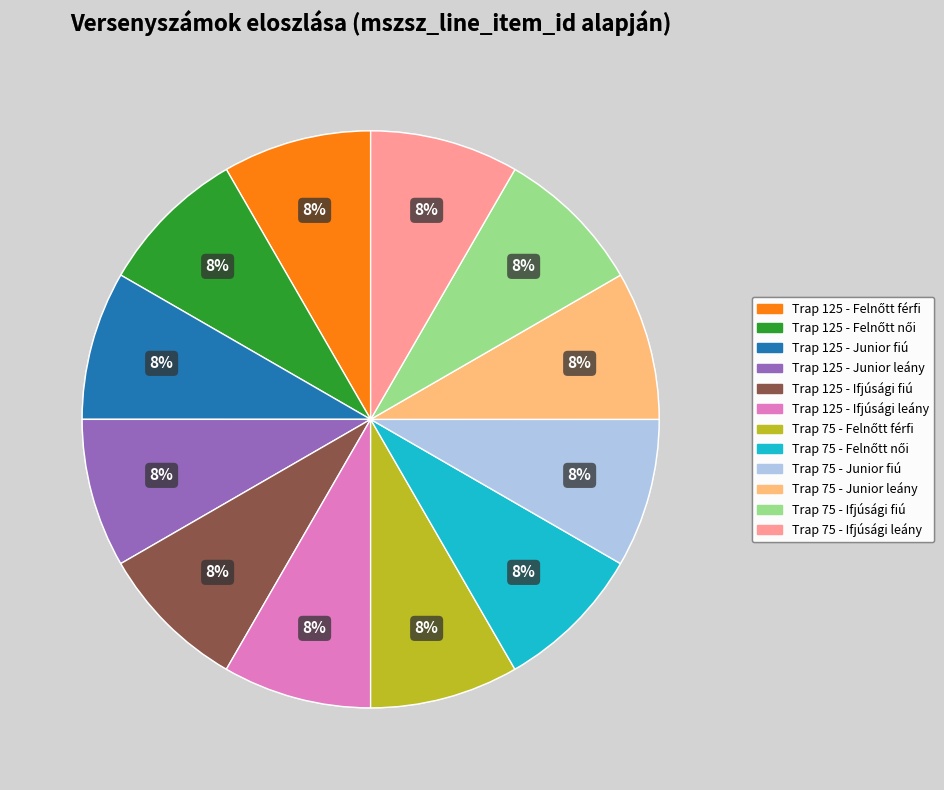

What percentage is the Trap 125 - Junior fiú slice, to the nearest percent?

8%